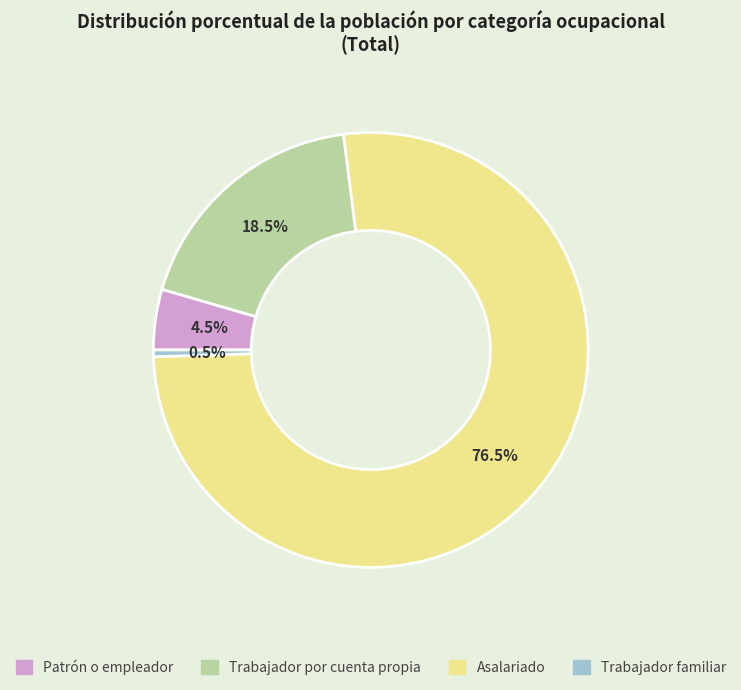

Between Asalariado and Trabajador familiar, which is larger?

Asalariado